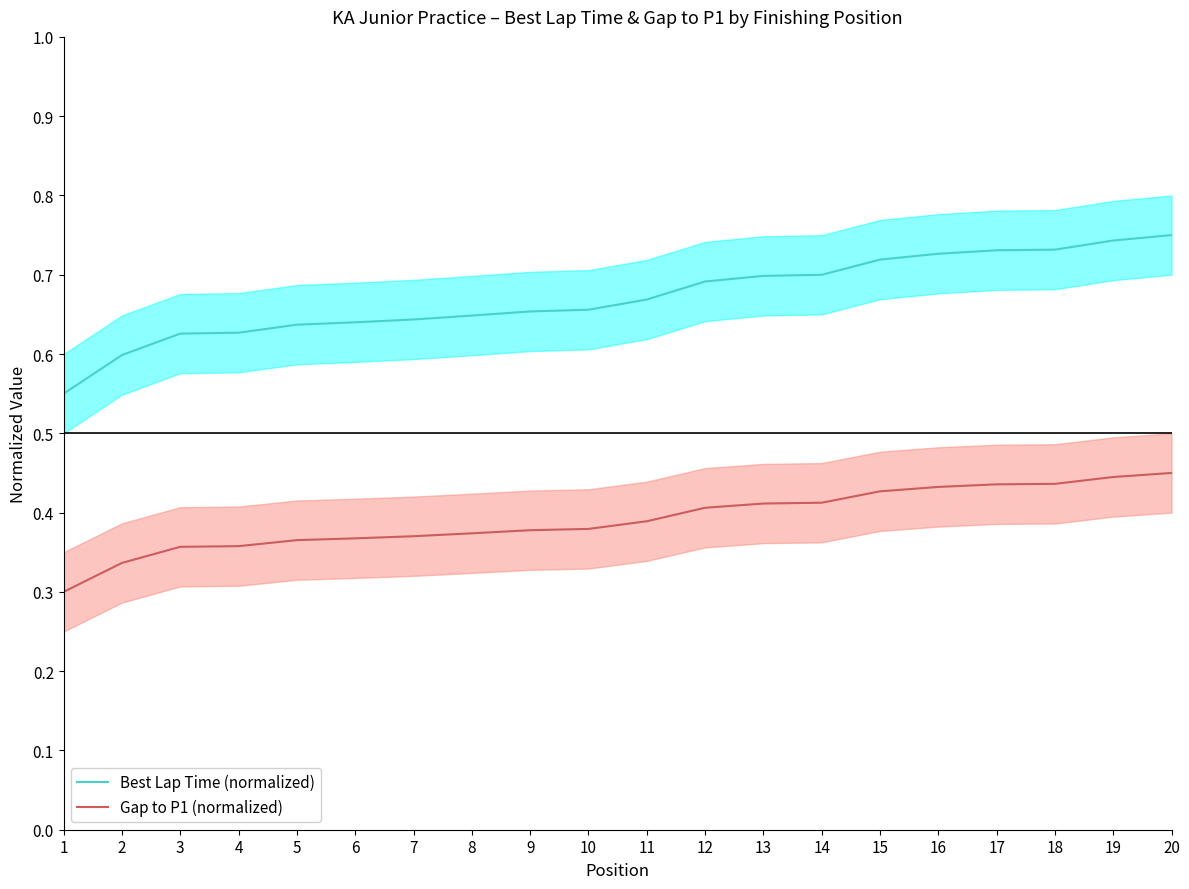

Count the Best Lap Time (normalized) values in the range 0 to 1.

20